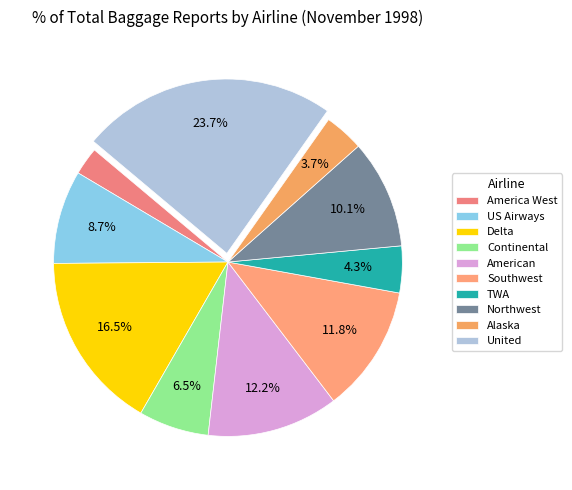

Rank the categories by value from lowest to highest.

America West, Alaska, TWA, Continental, US Airways, Northwest, Southwest, American, Delta, United